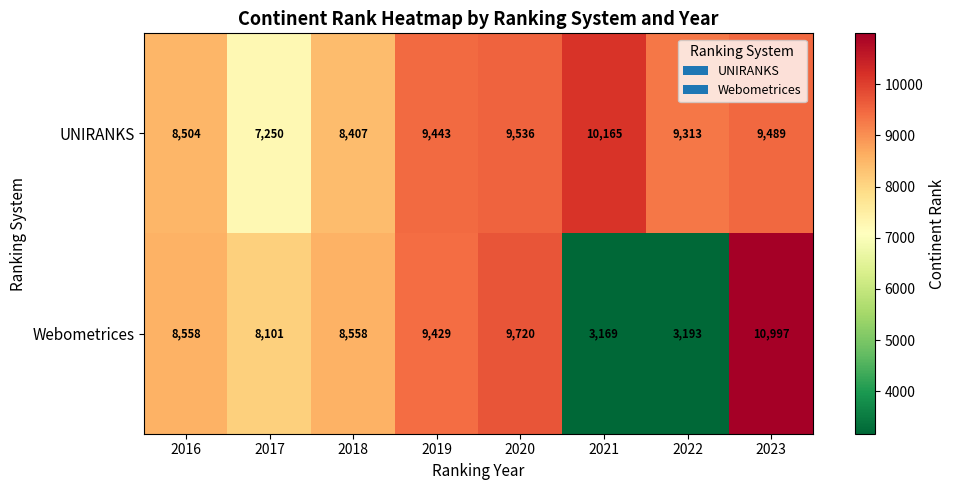

Reading left to right, what are all the values shown in this chart?

UNIRANKS: 2016=8504	2017=7250	2018=8407	2019=9443	2020=9536	2021=10165	2022=9313	2023=9489
Webometrices: 2016=8558	2017=8101	2018=8558	2019=9429	2020=9720	2021=3169	2022=3193	2023=10997